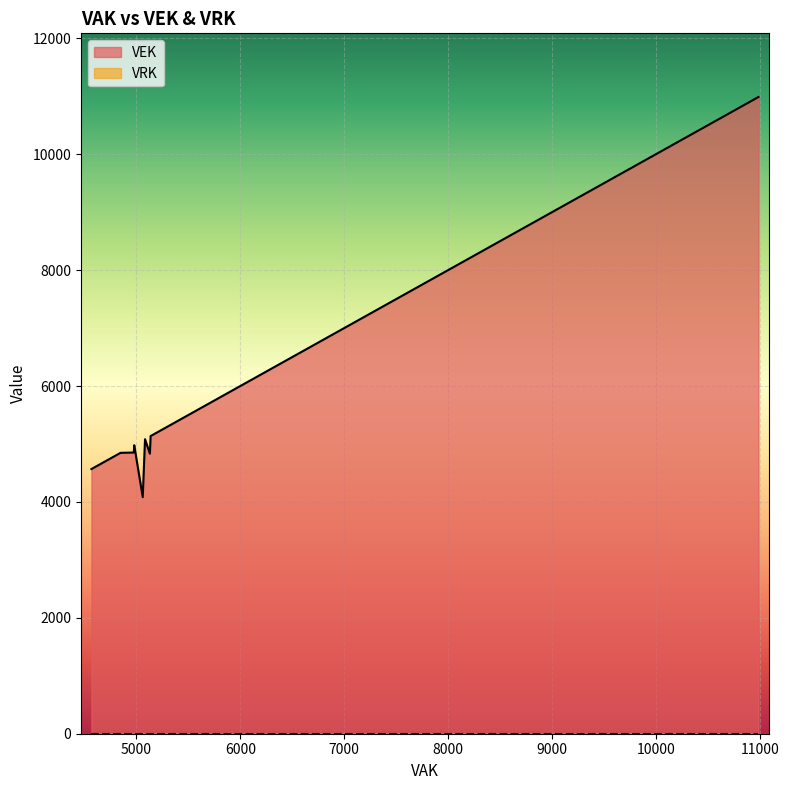

True or false: VRK and VEK cross at least once.

False